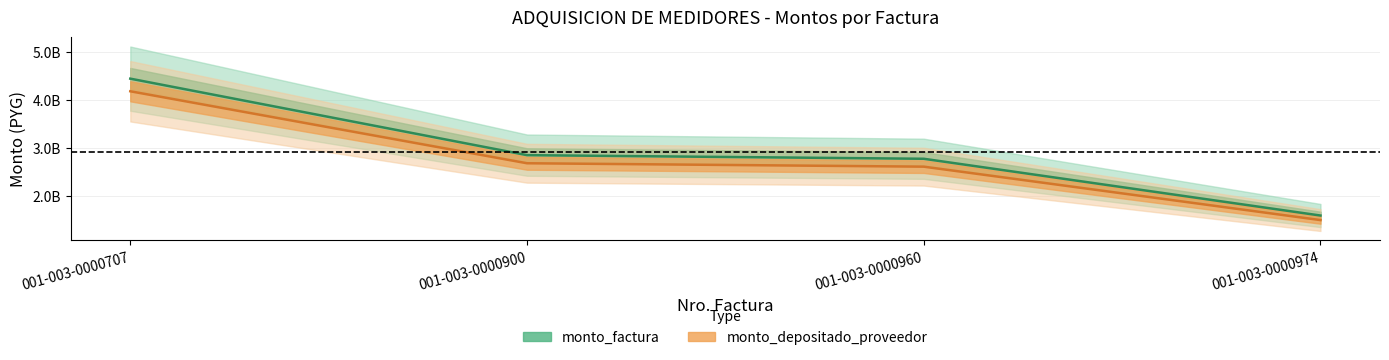

Reading left to right, list all the values displayed in this chart.

monto_factura: 001-003-0000707=4447000000	001-003-0000900=2857600000	001-003-0000960=2782400000	001-003-0000974=1603000000
monto_depositado_proveedor: 001-003-0000707=4184829136	001-003-0000900=2689131491	001-003-0000960=2618364873	001-003-0000974=1508495863